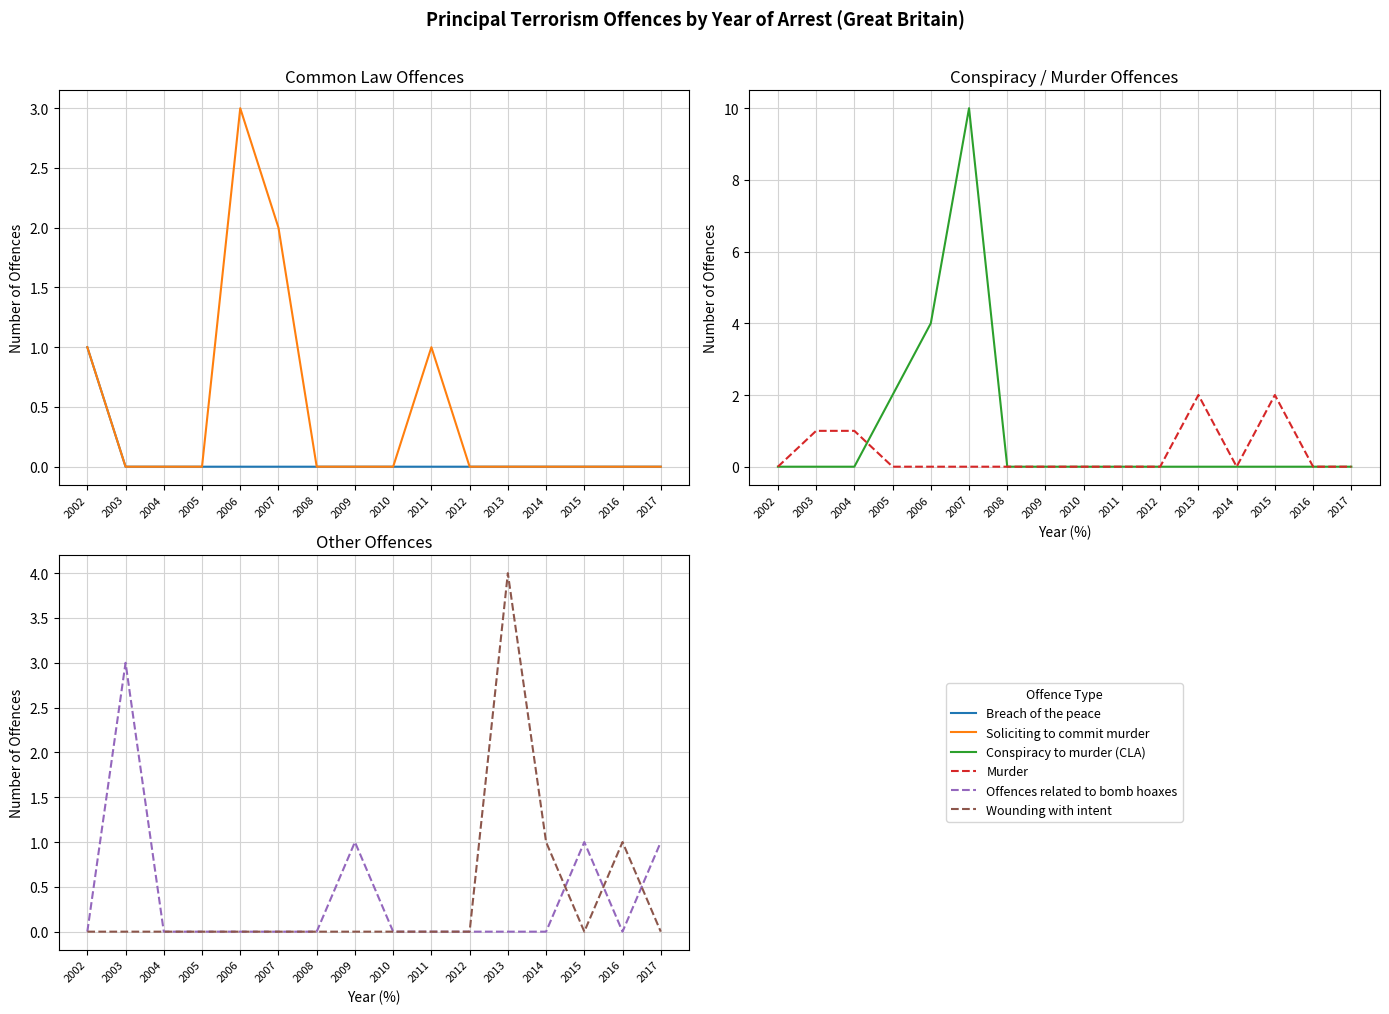

Count the number of categories in the chart.

16